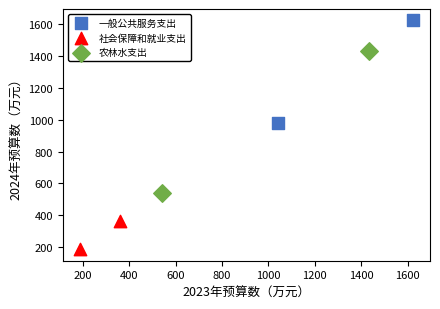

What are all the series names shown in the legend?

一般公共服务支出, 社会保障和就业支出, 农林水支出